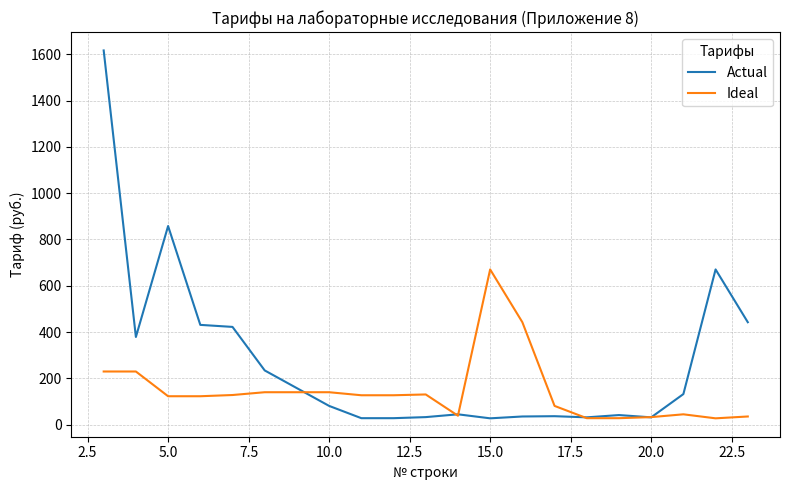

Which series has the largest range (max minus min)?

Actual